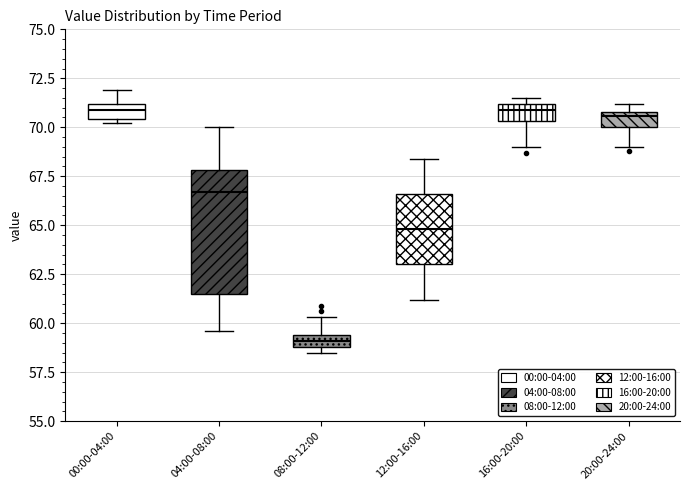

Which box is the tallest, from its lower edge to its upper edge?

04:00-08:00